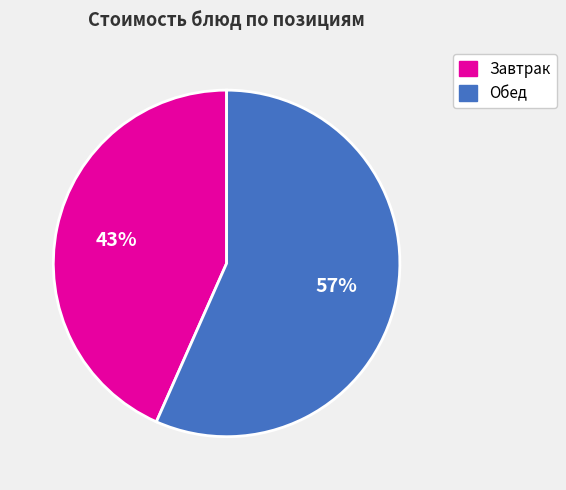

To the nearest percent, what is the average slice percentage?

50%